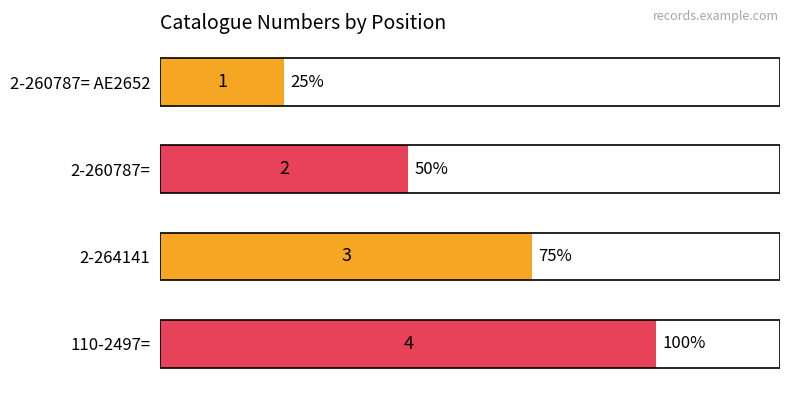

What is the change in value from 2-260787= to 2-264141?

+1